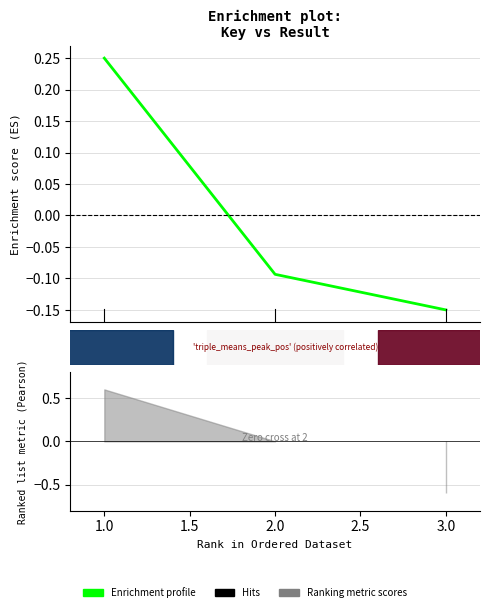

How many values are below zero?

2